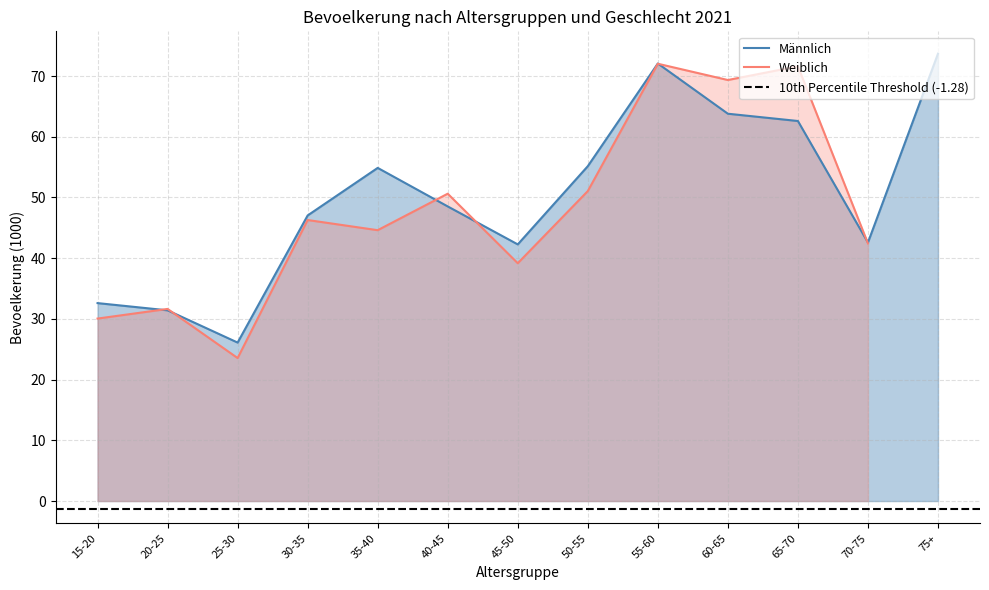

What is the greatest value displayed?

73.7